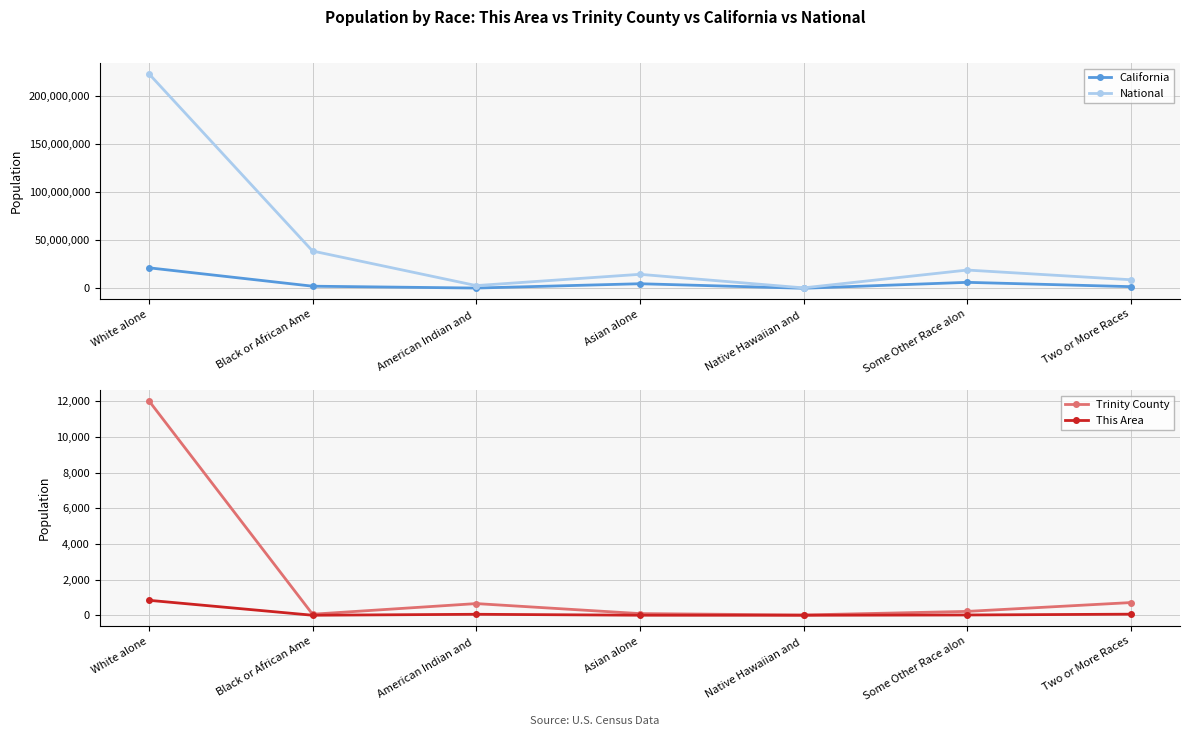

True or false: California and Trinity County cross at least once.

False